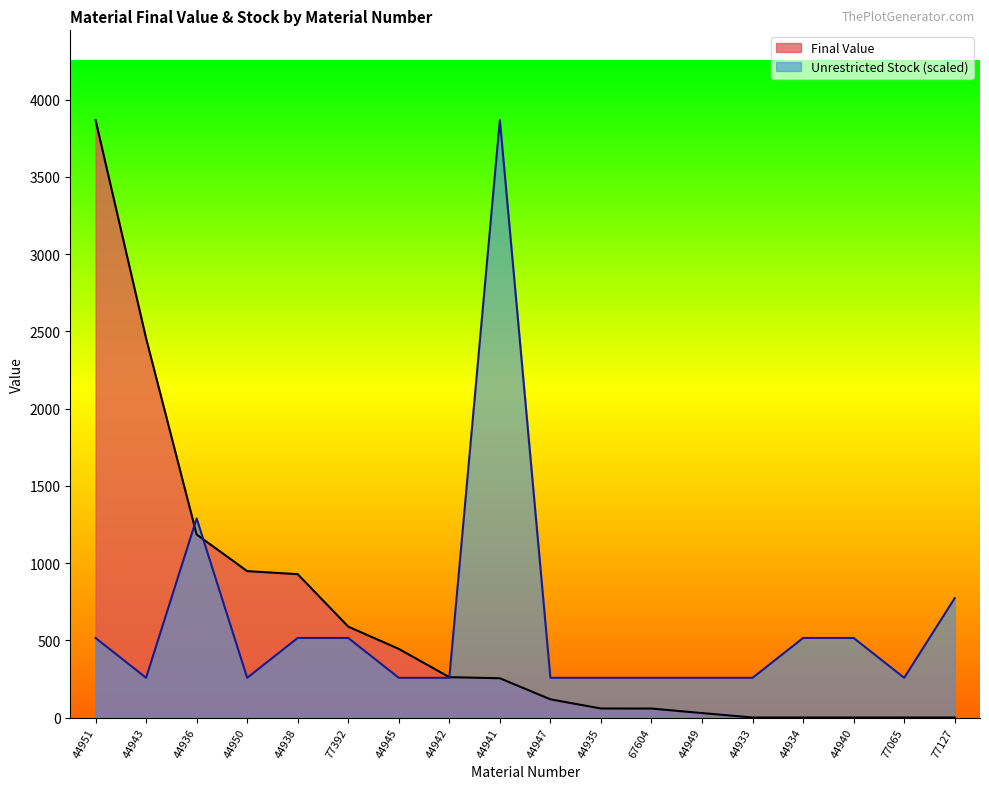

Which has a higher value, 44935 or 77392?

77392